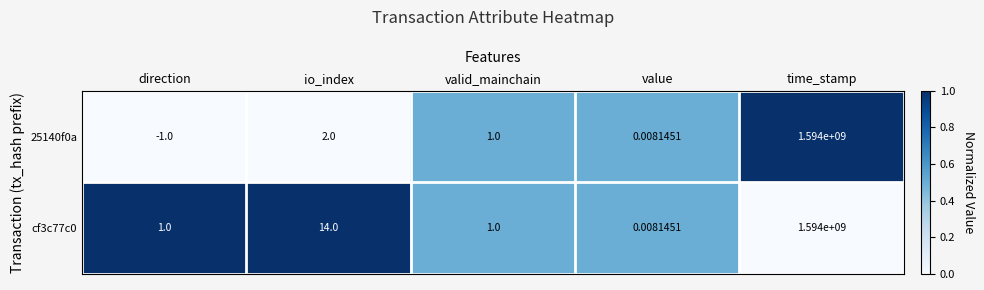

At which category does the chart reach its peak across all series?

time_stamp